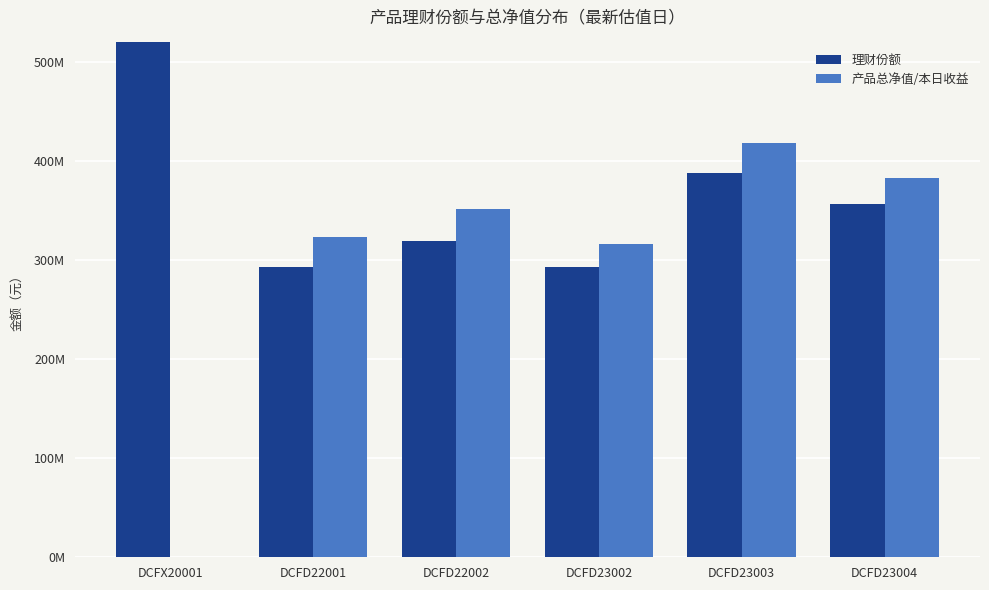

Where is 产品总净值/本日收益 nearest to the value 209033519?

DCFD23002